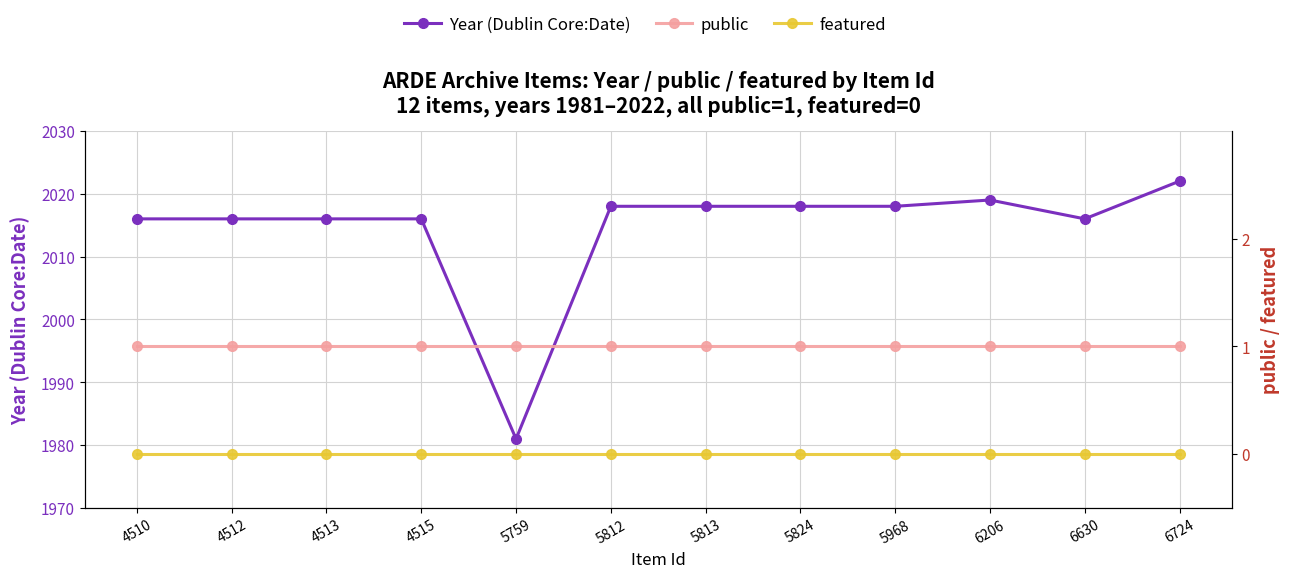

How many data points in Year are less than 2018?

6